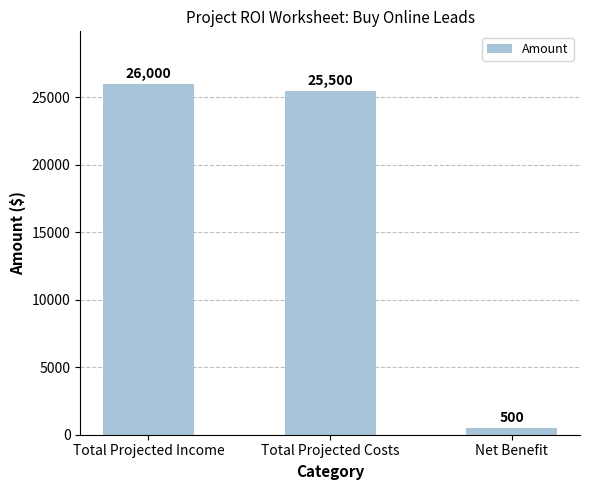

What is the greatest value displayed?

26000